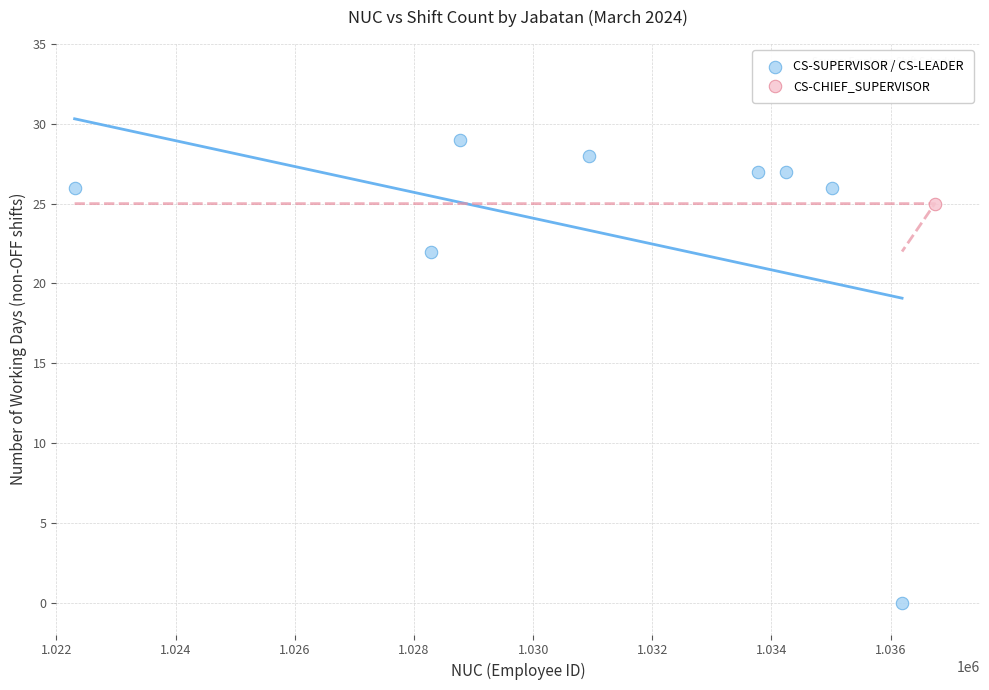

What are all the series names shown in the legend?

CS-SUPERVISOR / CS-LEADER, CS-CHIEF_SUPERVISOR